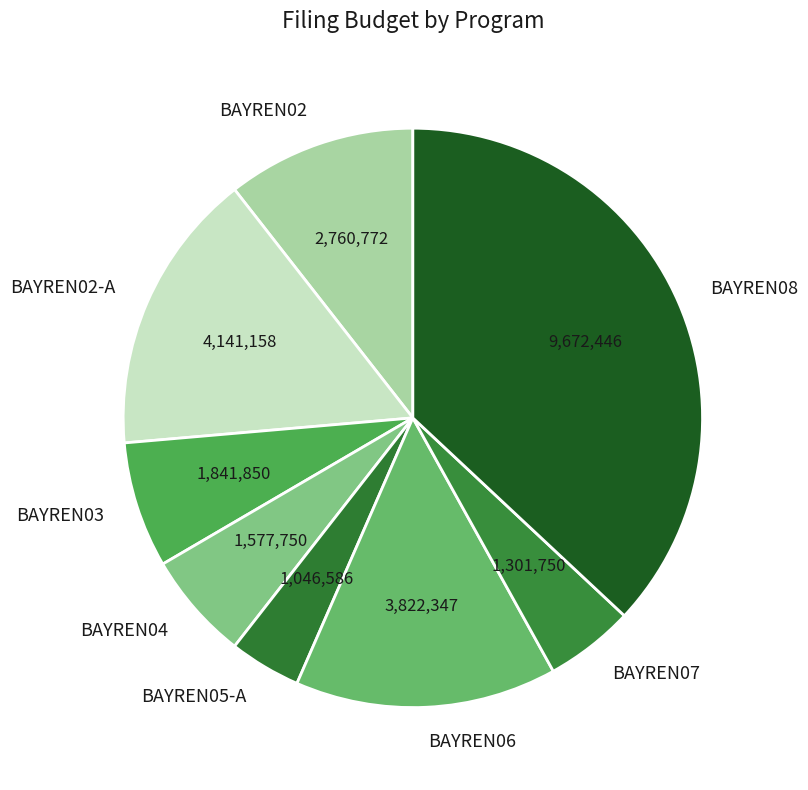

True or false: BAYREN03 accounts for 1% of the total.

False